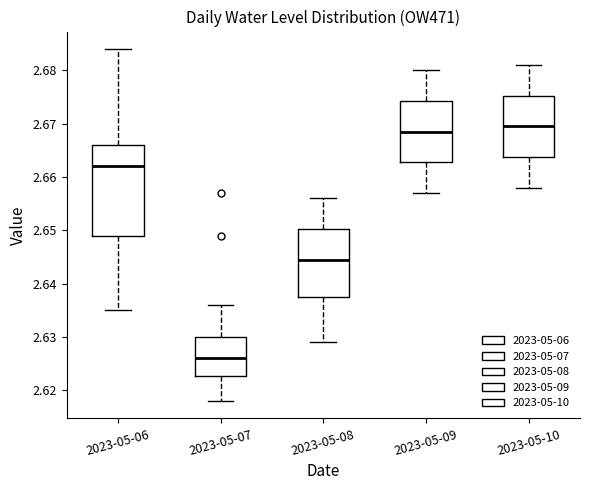

Reading left to right, transcribe this box plot: for each box, give where its median line is, the range the box spans, and where its two whiskers end, as read against the y-axis. The values are not printed on the chart, so give them approximately, as read against the axis.

2023-05-06: median 2.662, box 2.649 to 2.666, whiskers 2.635 to 2.684
2023-05-07: median 2.626, box 2.623 to 2.630, whiskers 2.618 to 2.636
2023-05-08: median 2.645, box 2.638 to 2.650, whiskers 2.629 to 2.656
2023-05-09: median 2.669, box 2.663 to 2.674, whiskers 2.657 to 2.680
2023-05-10: median 2.670, box 2.664 to 2.675, whiskers 2.658 to 2.681